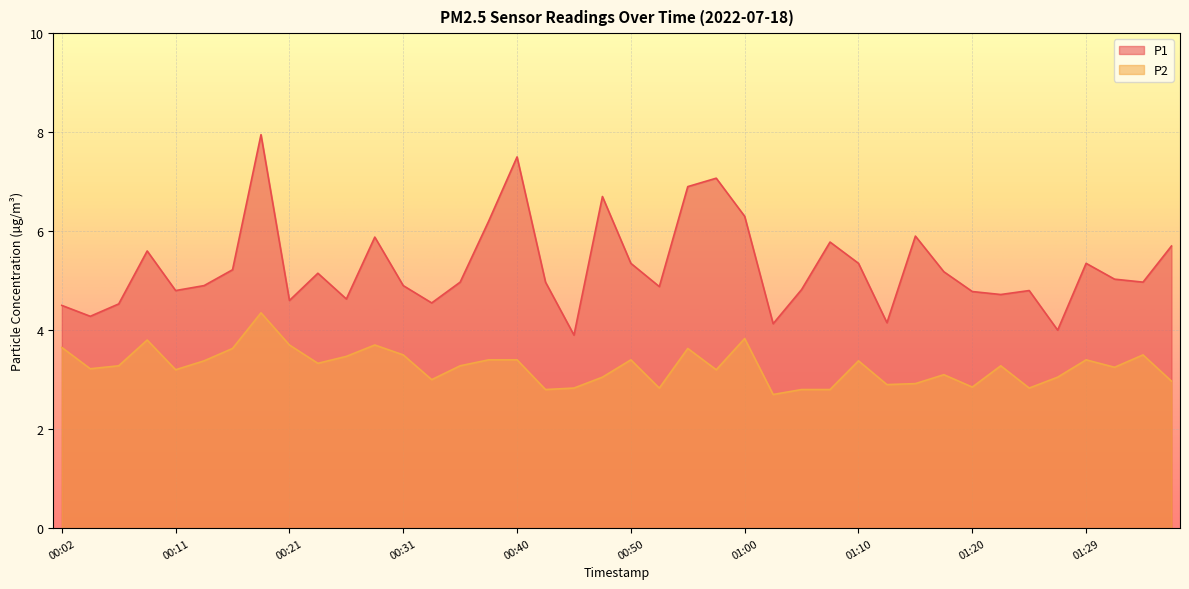

How many data points in P1 are above 4?

38